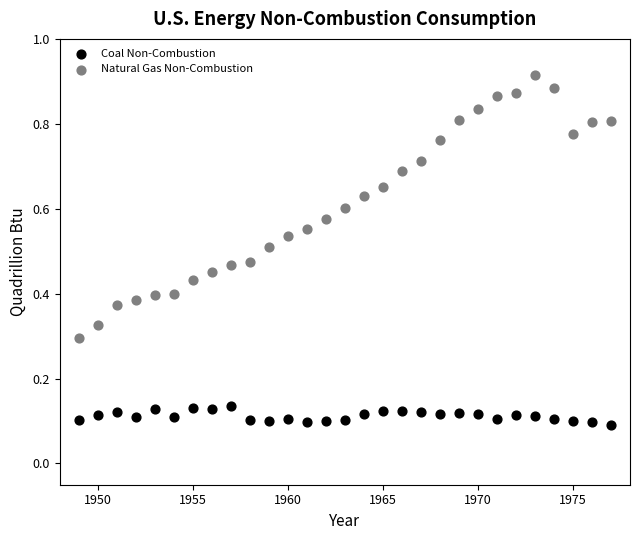

What are all the series names shown in the legend?

Coal Non-Combustion, Natural Gas Non-Combustion